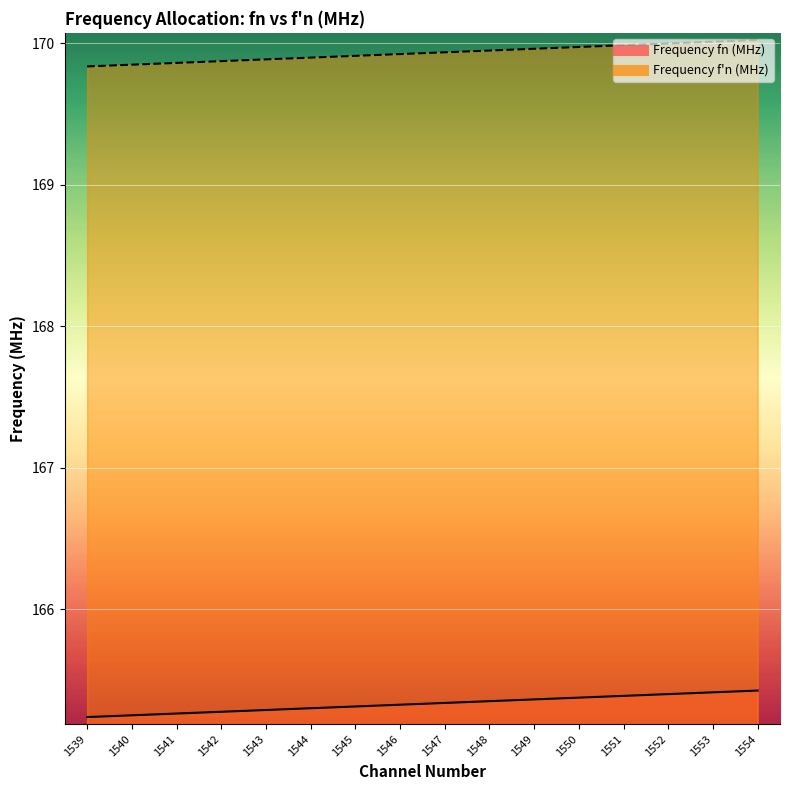

What is the value of the Frequency fn (MHz) point at the 16th from the left?

165.4